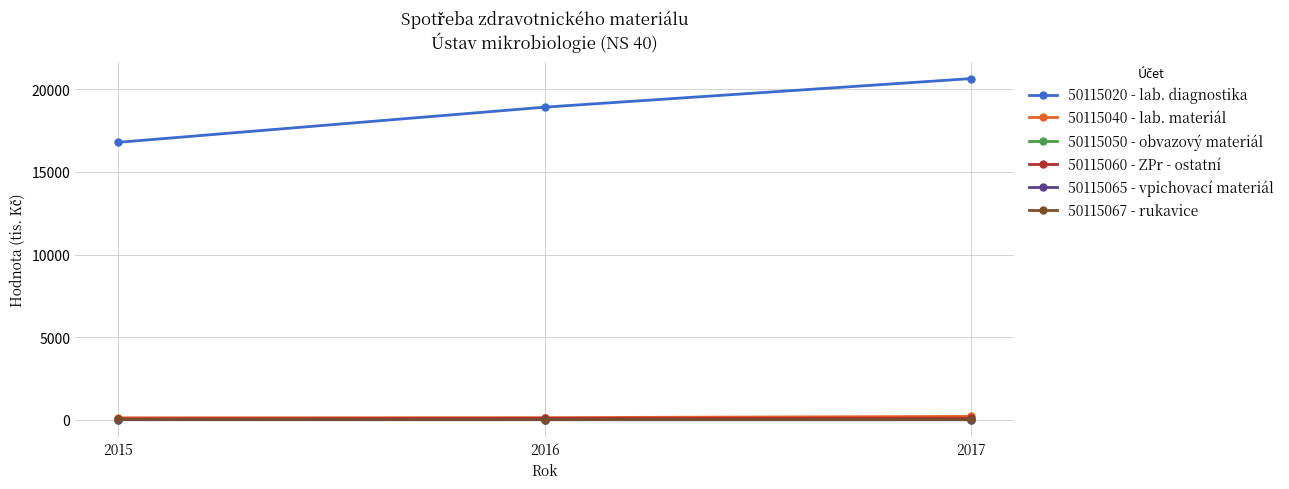

The 50115067 - rukavice series shows 15.7 at 2016. True or false?

True